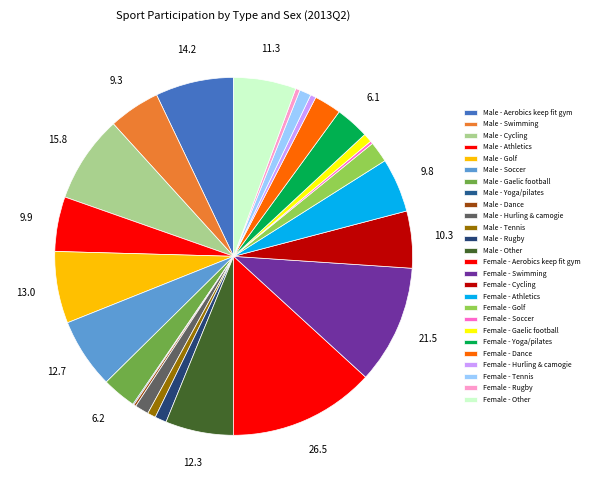

How many slices are in this pie chart?

26